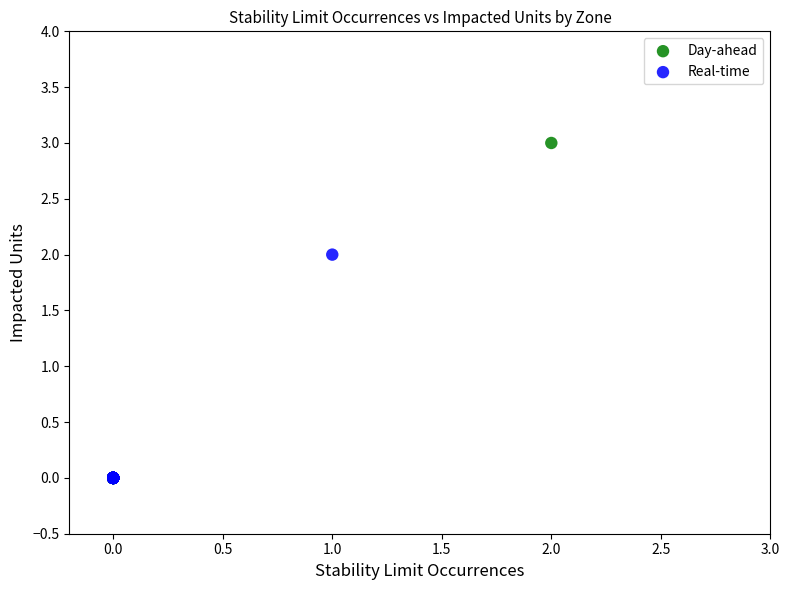

Which series has the largest Y range (max minus min)?

Day-ahead